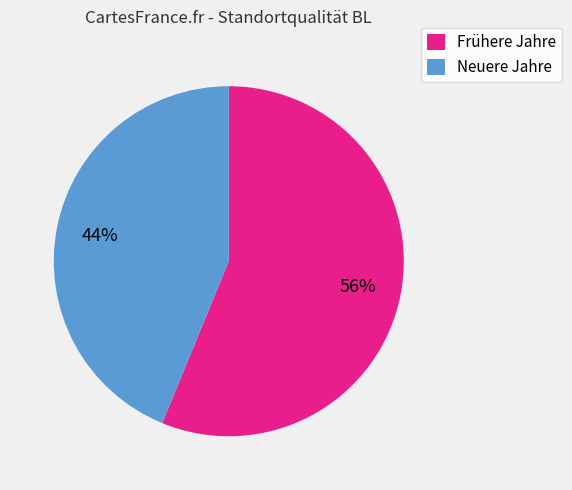

Rank the categories by value from lowest to highest.

Neuere Jahre, Frühere Jahre